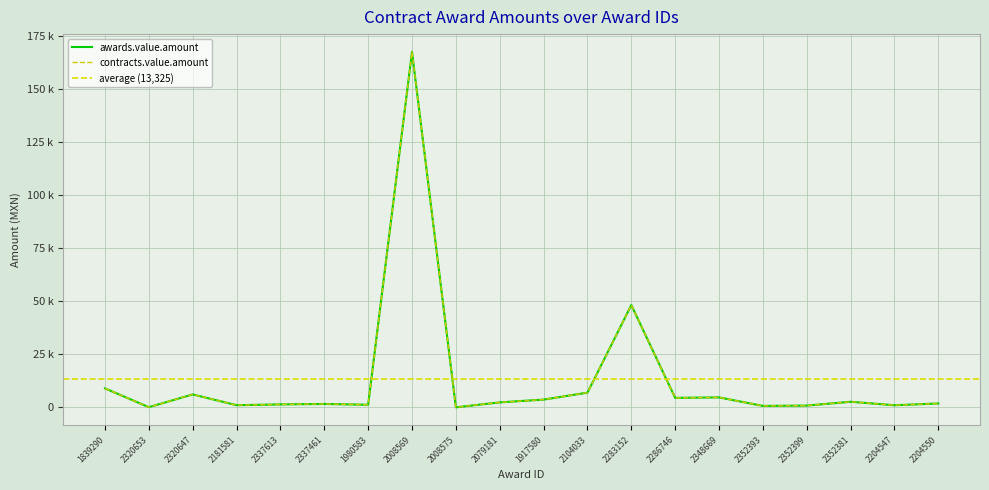

What is the smallest value displayed?

65.0